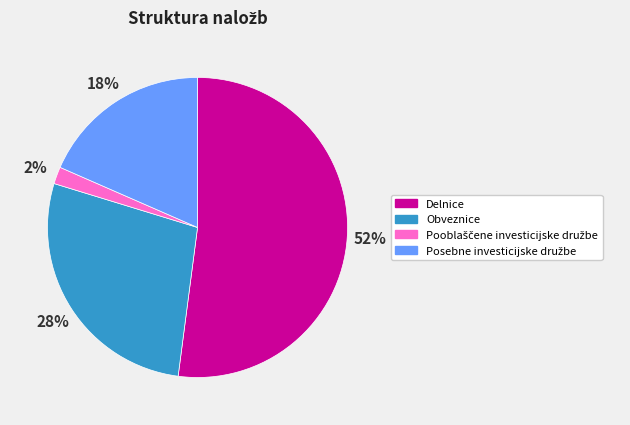

To the nearest percent, what is the difference between the largest and smallest slice percentages?

50%